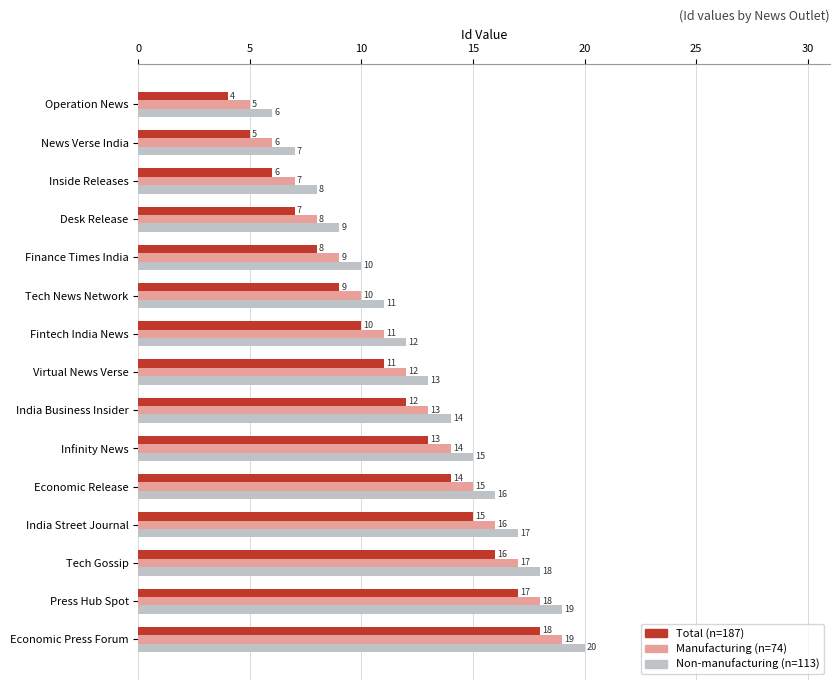

List the labels in order of Manufacturing (n=74) value, smallest first.

Operation News, News Verse India, Inside Releases, Desk Release, Finance Times India, Tech News Network, Fintech India News, Virtual News Verse, India Business Insider, Infinity News, Economic Release, India Street Journal, Tech Gossip, Press Hub Spot, Economic Press Forum